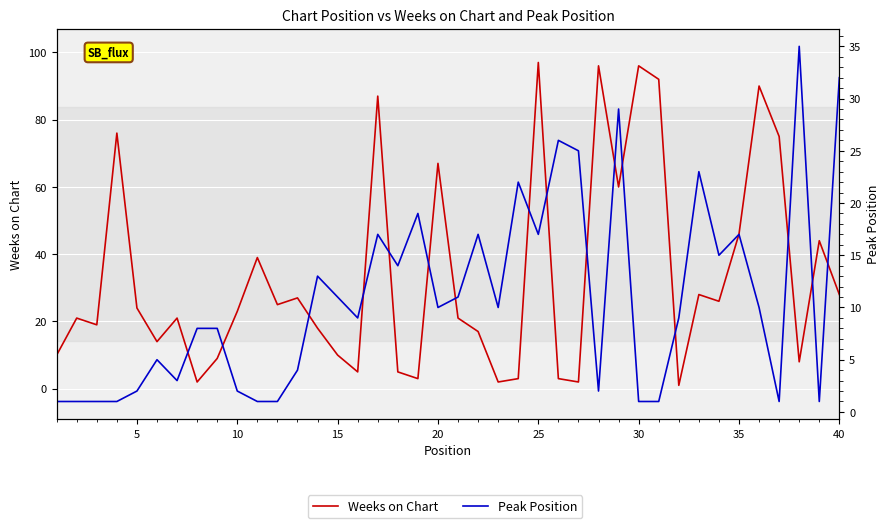

The value of Peak Position at 18 is 34. True or false?

False